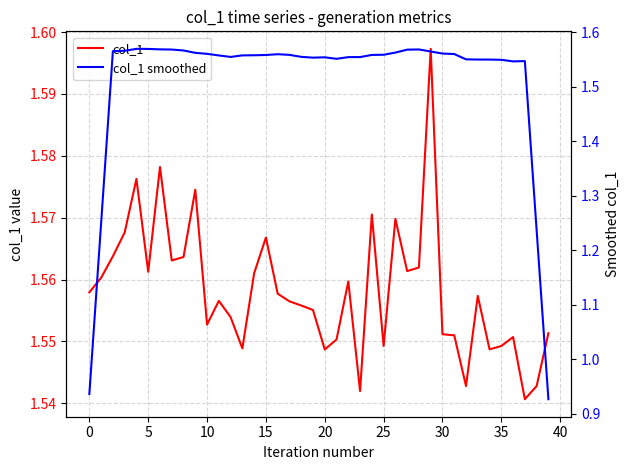

What value does the col_1 series have at 23?

1.5